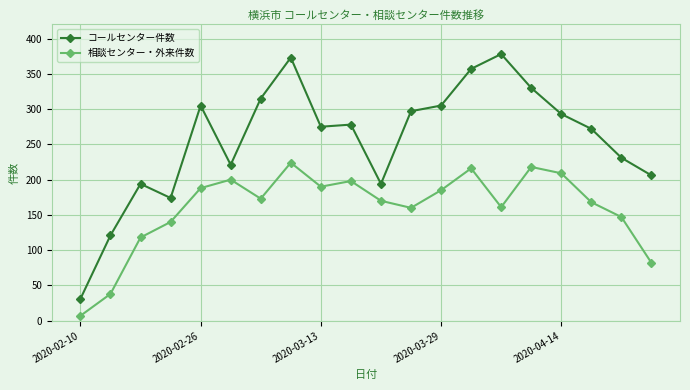

True or false: コールセンター件数 and 相談センター・外来件数 intersect in this chart.

False